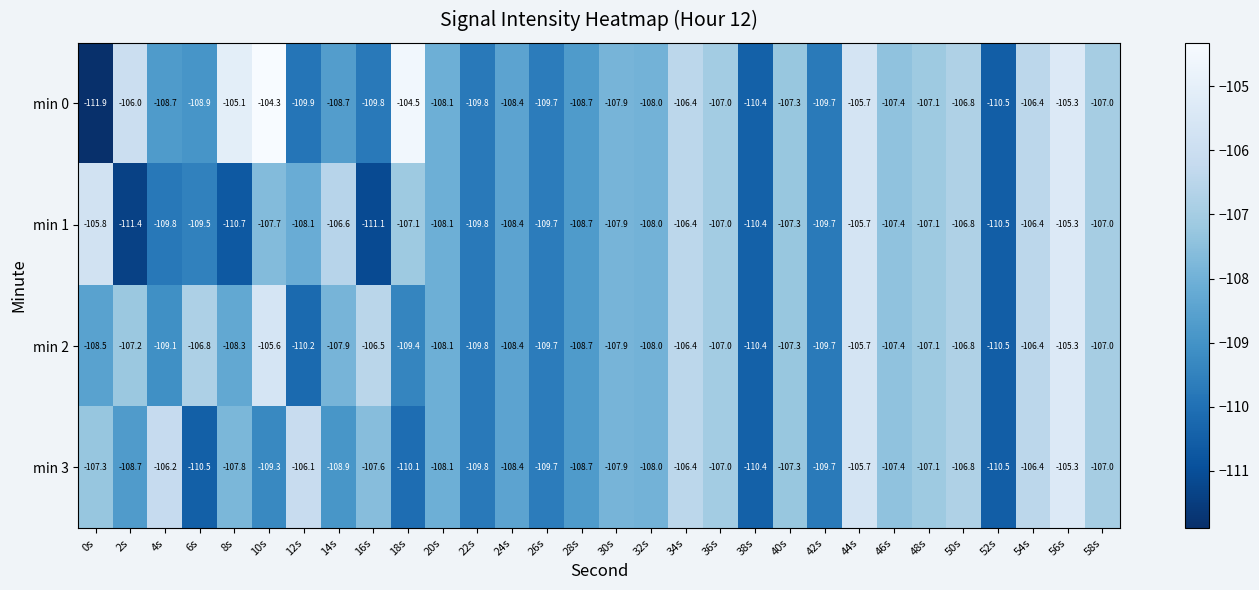

Which series changed the most between 10s and 18s?

min 2